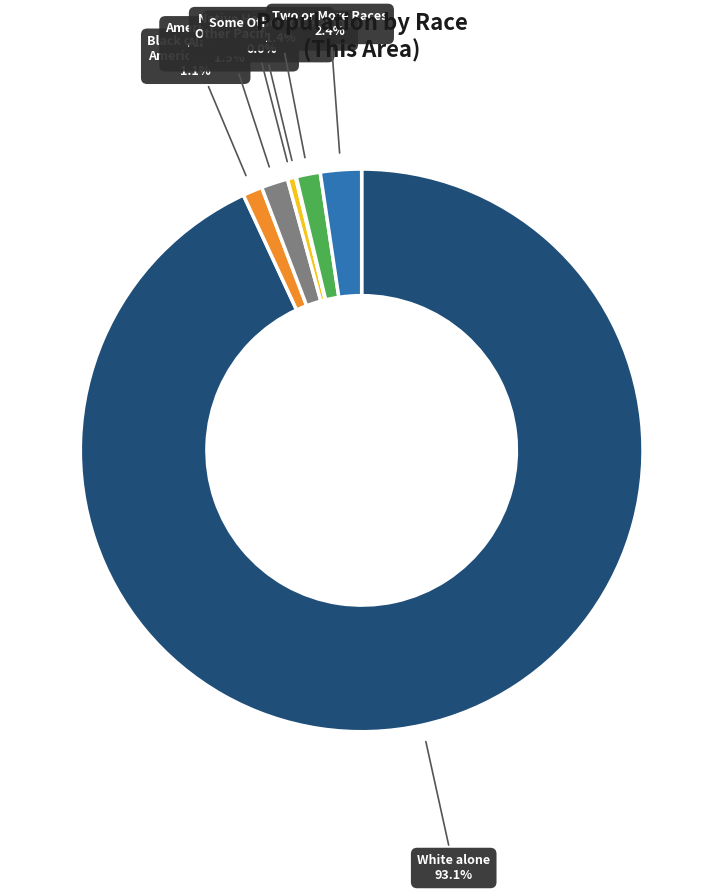

Is there any slice that represents more than half of the pie?

Yes